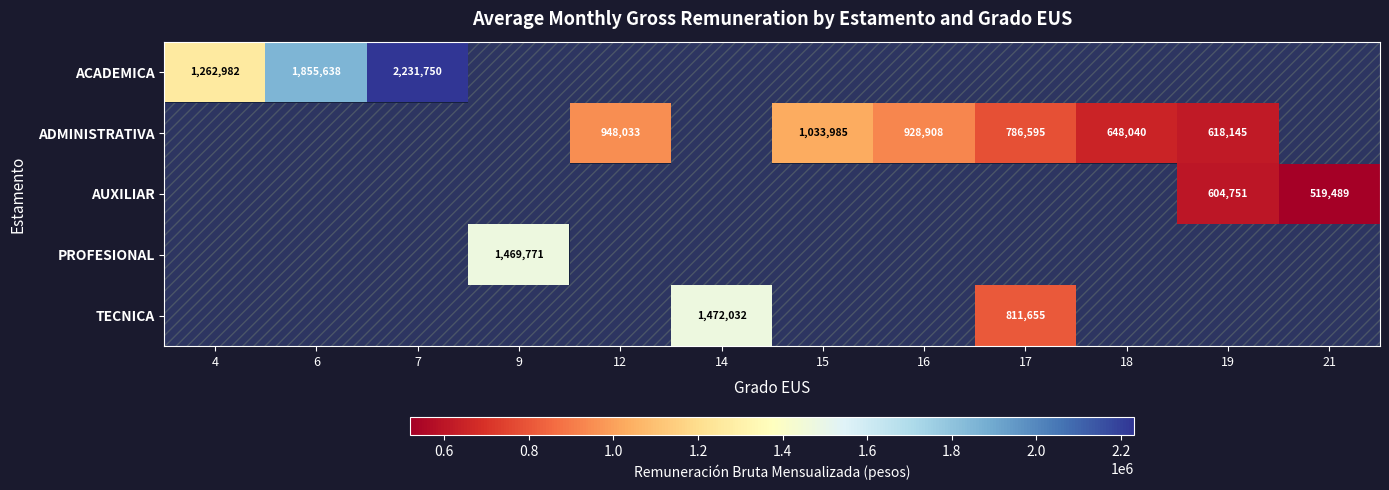

At how many categories does at least one series exceed 784888?

9